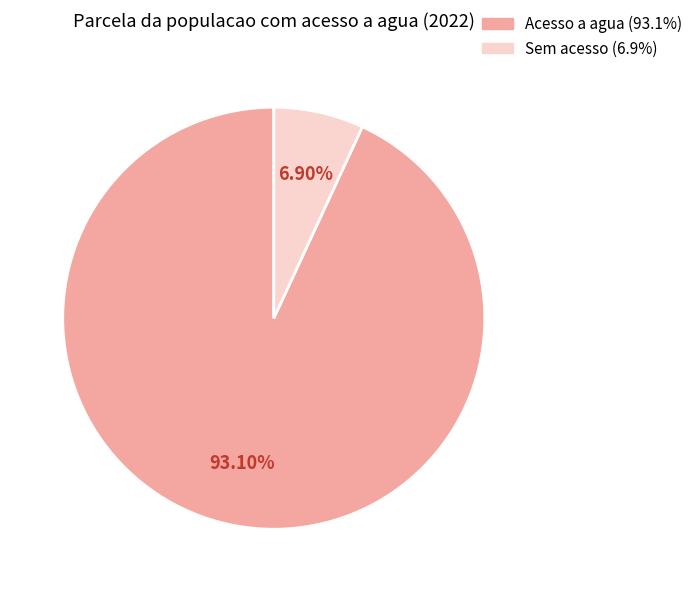

Is there a majority slice in this chart?

Yes